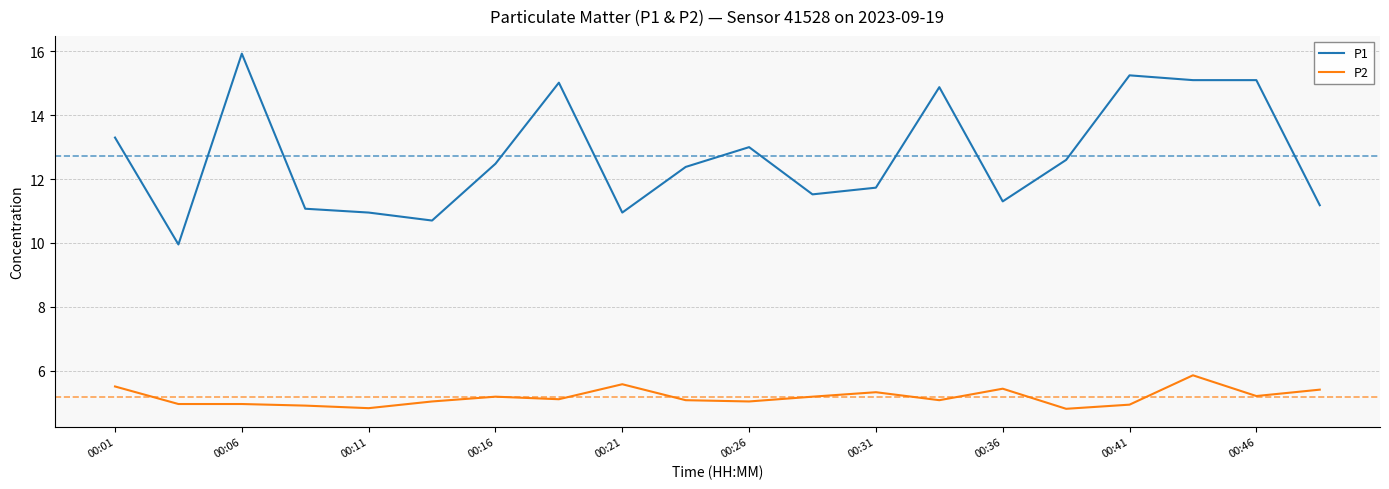

Rank the series by their average value, from highest to lowest.

P1, P2